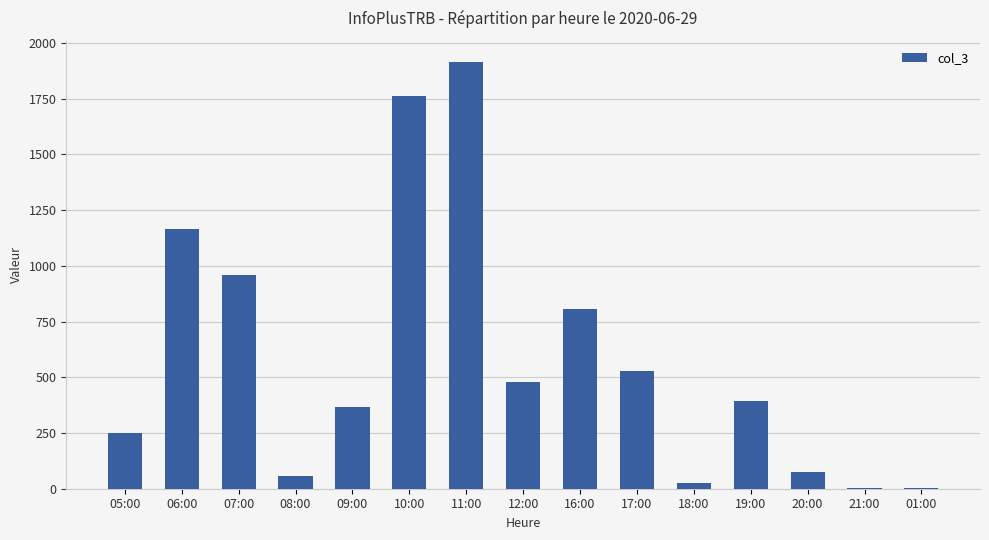

Which has a higher value, 21:00 or 08:00?

08:00